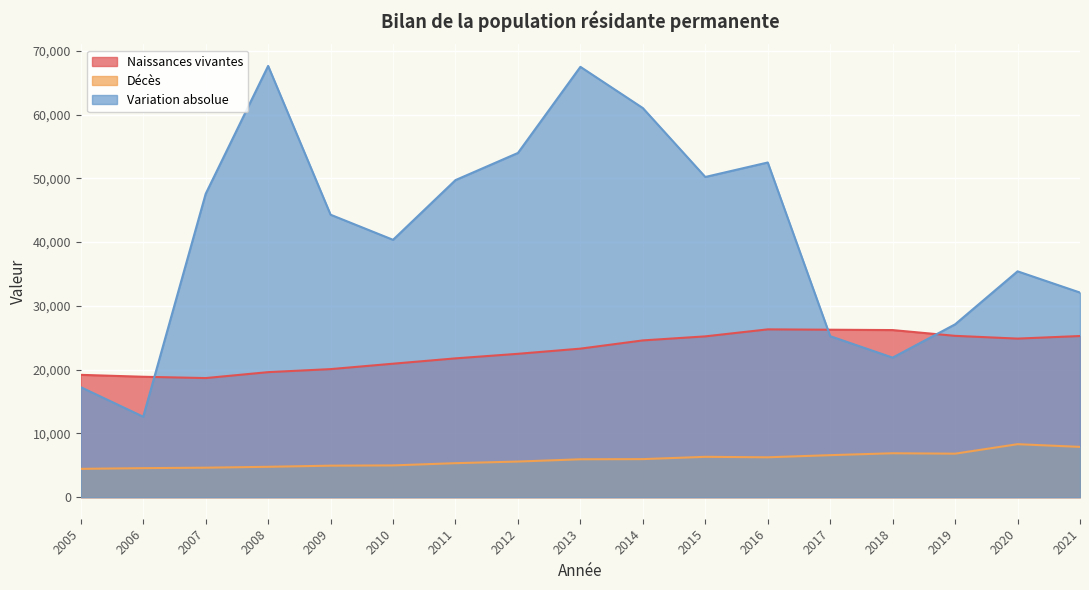

What is the value of the Décès point at the 11th from the left?

6326